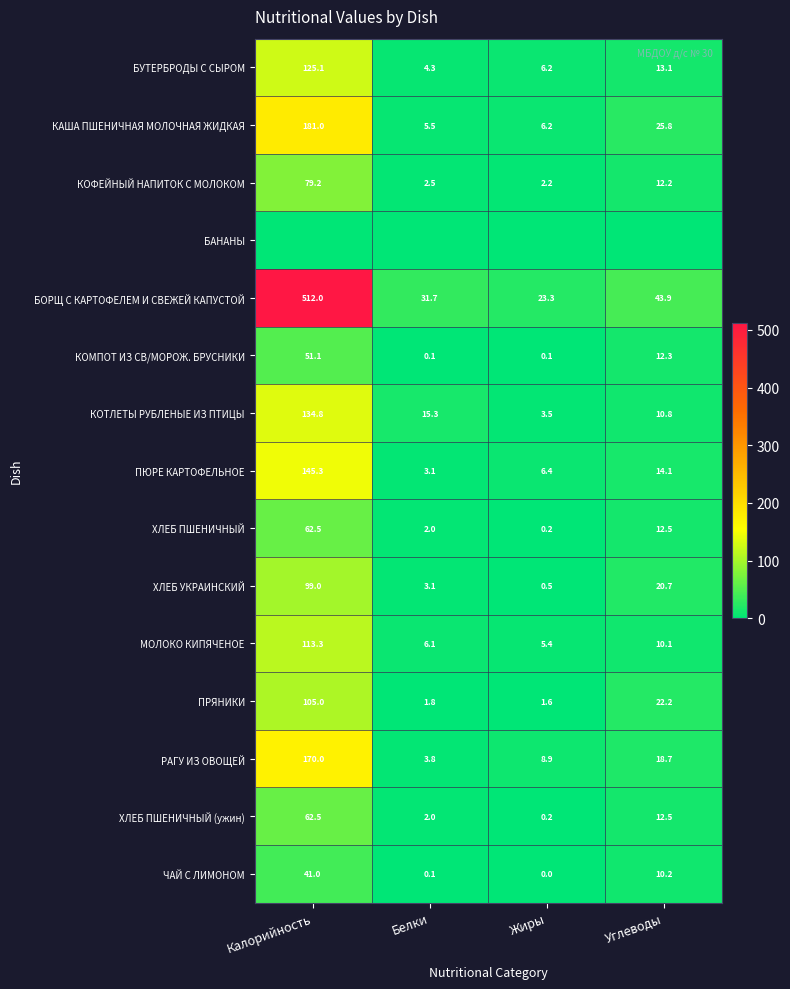

At how many categories does at least one series exceed 259?

1